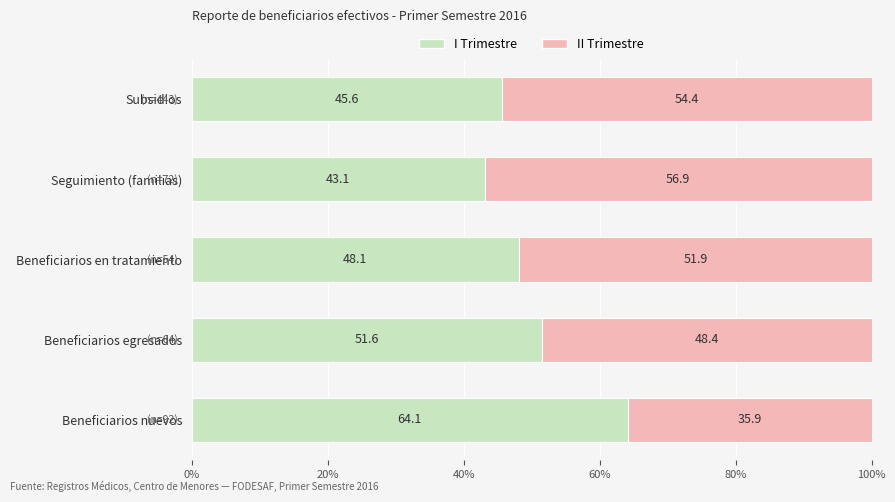

What value does the I Trimestre series have at Beneficiarios nuevos?

64.1